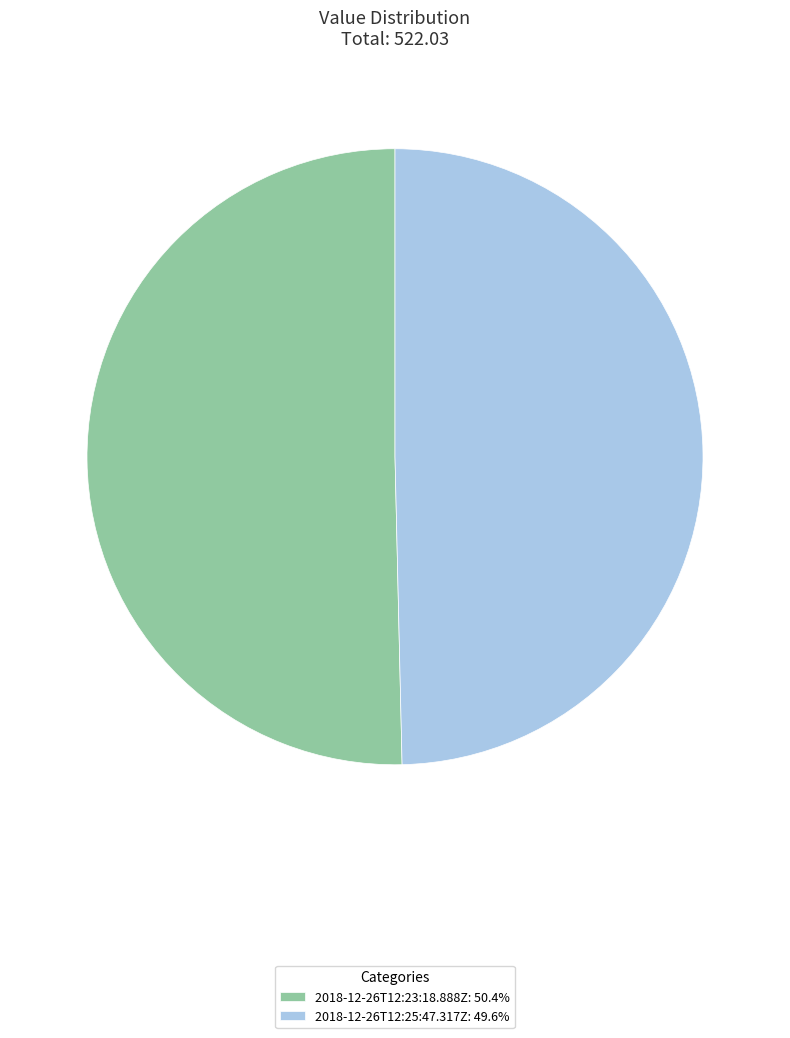

The 2018-12-26T12:25:47.317Z slice represents 50% of the pie. True or false?

True